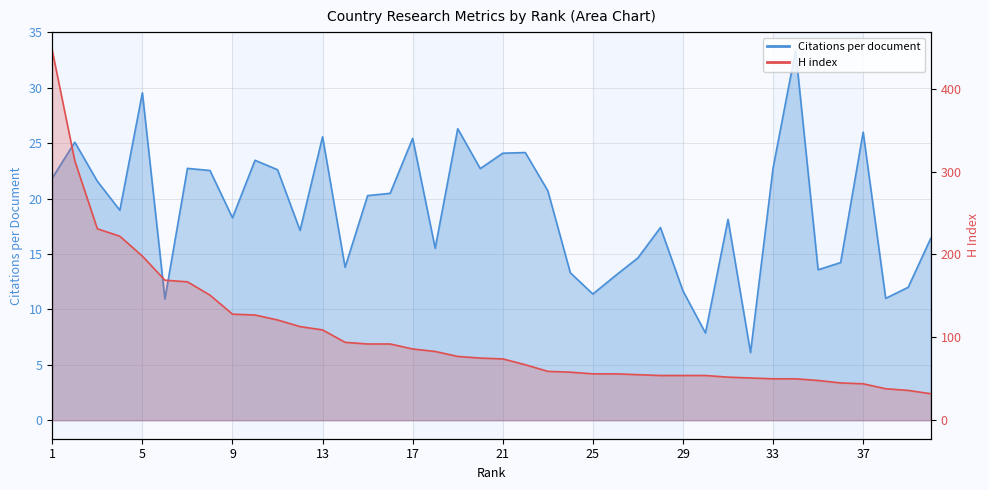

At how many categories does at least one series exceed 58?

23